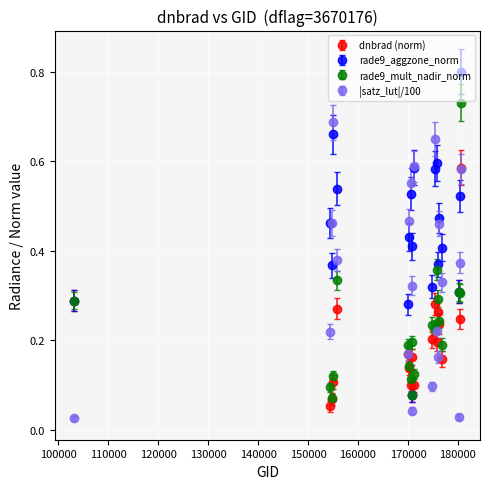

What is the maximum value shown in the chart?

0.8